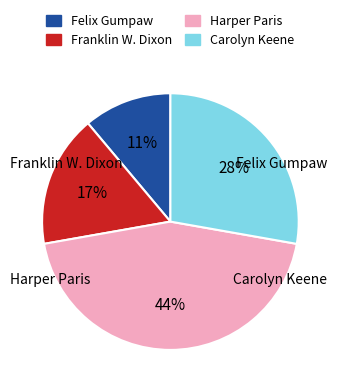

Which has a higher value, Harper Paris or Franklin W. Dixon?

Harper Paris